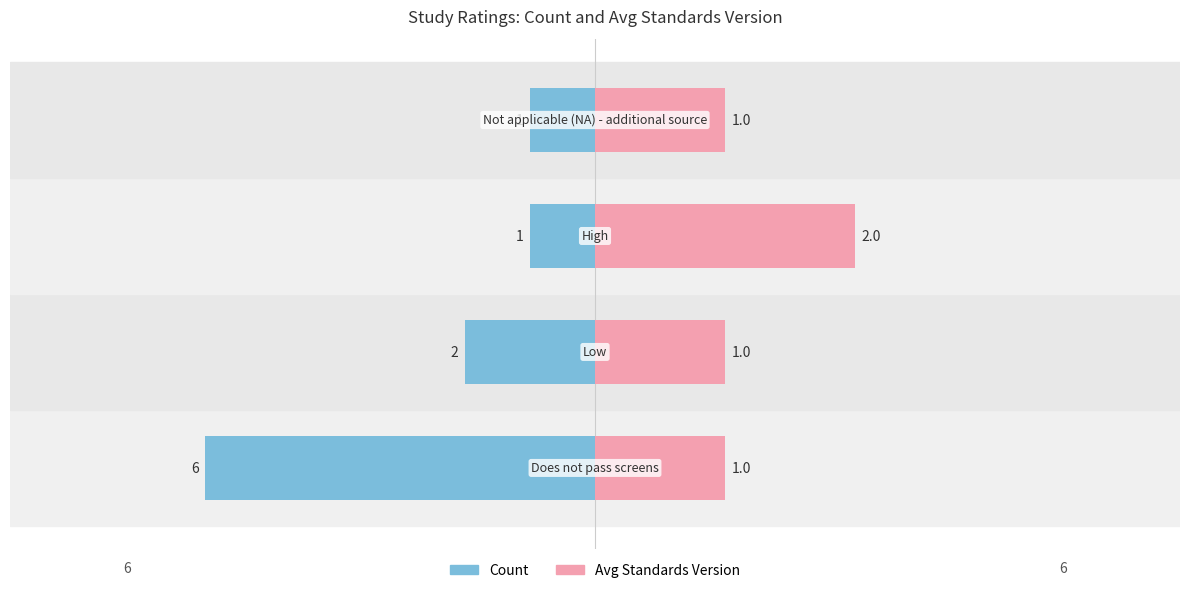

The Avg Standards Version series shows 1 at 3. True or false?

False